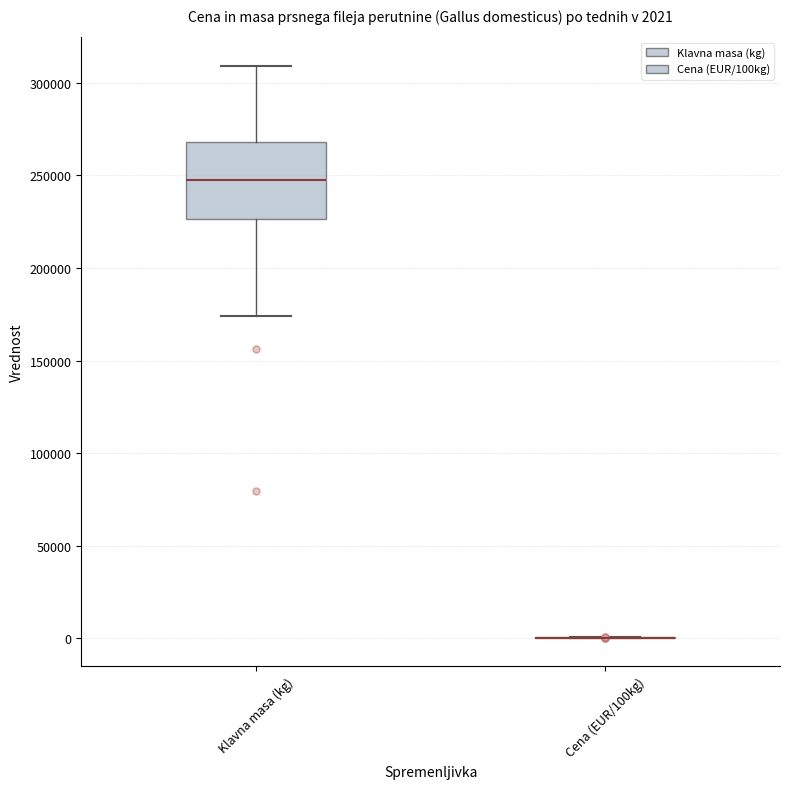

Which box is the tallest, from its lower edge to its upper edge?

Klavna masa (kg)